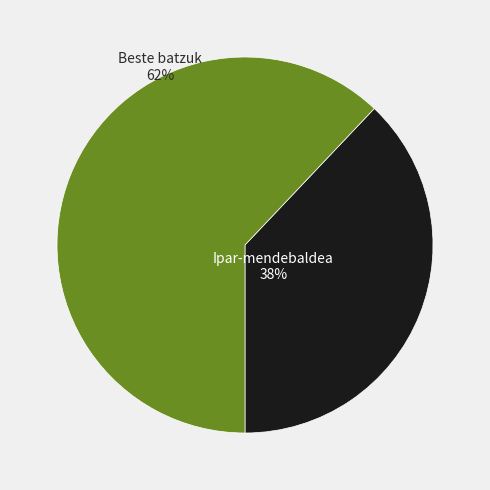

To the nearest percent, what portion does Ipar-mendebaldea represent?

38%